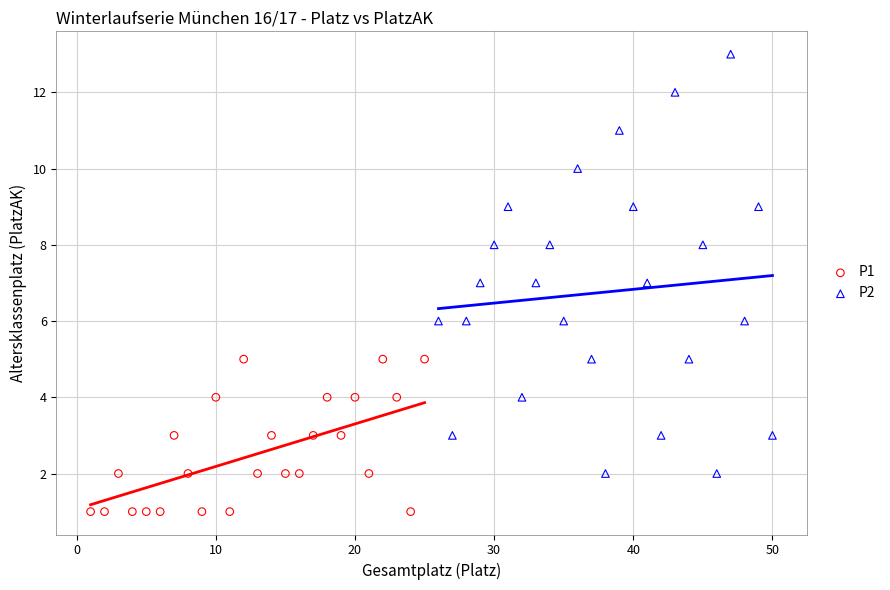

What are all the series names shown in the legend?

P1, P2